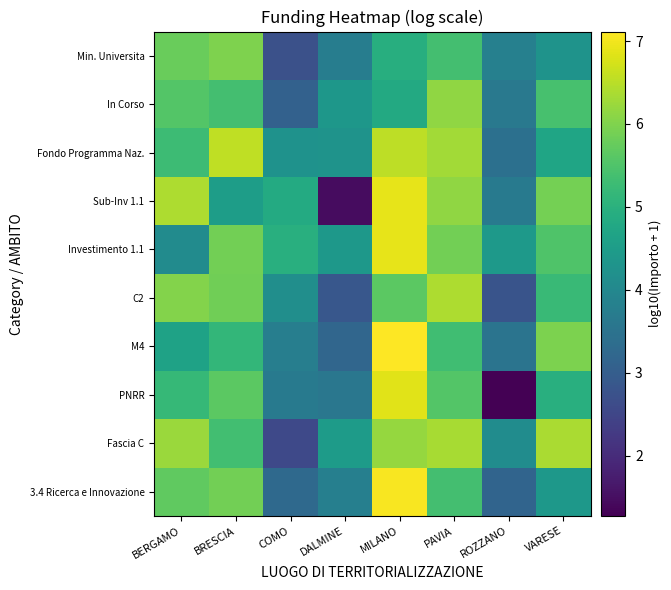

Reading left to right, list all the values displayed in this chart.

3.4 Ricerca e Innovazione: BERGAMO=5.7	BRESCIA=5.9	COMO=3.3	DALMINE=3.8	MILANO=7.1	PAVIA=5.4	ROZZANO=3.1	VARESE=4.4
Fascia C: BERGAMO=6.2	BRESCIA=5.3	COMO=2.6	DALMINE=4.5	MILANO=6.2	PAVIA=6.3	ROZZANO=4.1	VARESE=6.4
PNRR: BERGAMO=5.2	BRESCIA=5.6	COMO=3.7	DALMINE=3.6	MILANO=6.8	PAVIA=5.5	ROZZANO=1.3	VARESE=5.0
M4: BERGAMO=4.6	BRESCIA=5.1	COMO=3.8	DALMINE=3.2	MILANO=7.1	PAVIA=5.3	ROZZANO=3.5	VARESE=6.0
C2: BERGAMO=6.0	BRESCIA=5.8	COMO=4.2	DALMINE=2.9	MILANO=5.7	PAVIA=6.4	ROZZANO=2.8	VARESE=5.2
Investimento 1.1: BERGAMO=4.1	BRESCIA=5.9	COMO=5.0	DALMINE=4.4	MILANO=6.9	PAVIA=5.9	ROZZANO=4.4	VARESE=5.5
Sub-Inv 1.1: BERGAMO=6.4	BRESCIA=4.5	COMO=4.8	DALMINE=1.5	MILANO=6.9	PAVIA=6.1	ROZZANO=3.7	VARESE=5.9
Fondo Programma Naz.: BERGAMO=5.3	BRESCIA=6.5	COMO=4.2	DALMINE=4.3	MILANO=6.5	PAVIA=6.3	ROZZANO=3.4	VARESE=4.7
In Corso: BERGAMO=5.6	BRESCIA=5.4	COMO=3.1	DALMINE=4.4	MILANO=4.8	PAVIA=6.1	ROZZANO=3.6	VARESE=5.4
Min. Universita: BERGAMO=5.8	BRESCIA=6.0	COMO=2.7	DALMINE=3.7	MILANO=4.9	PAVIA=5.4	ROZZANO=3.8	VARESE=4.3